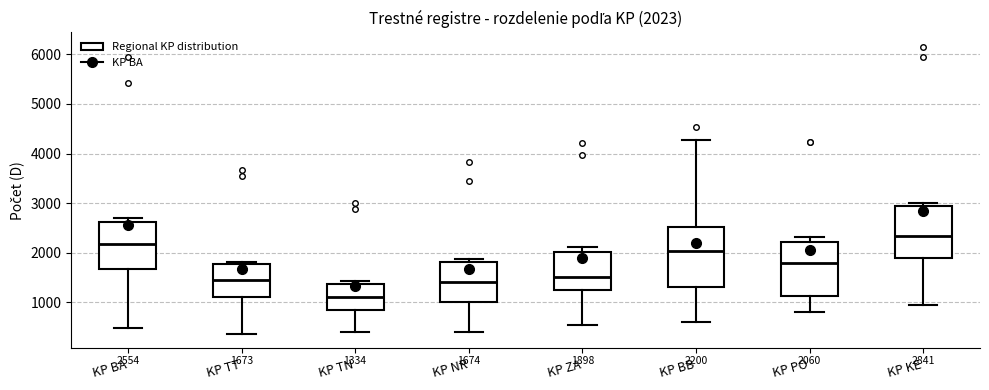

Which box is the tallest, from its lower edge to its upper edge?

KP BB